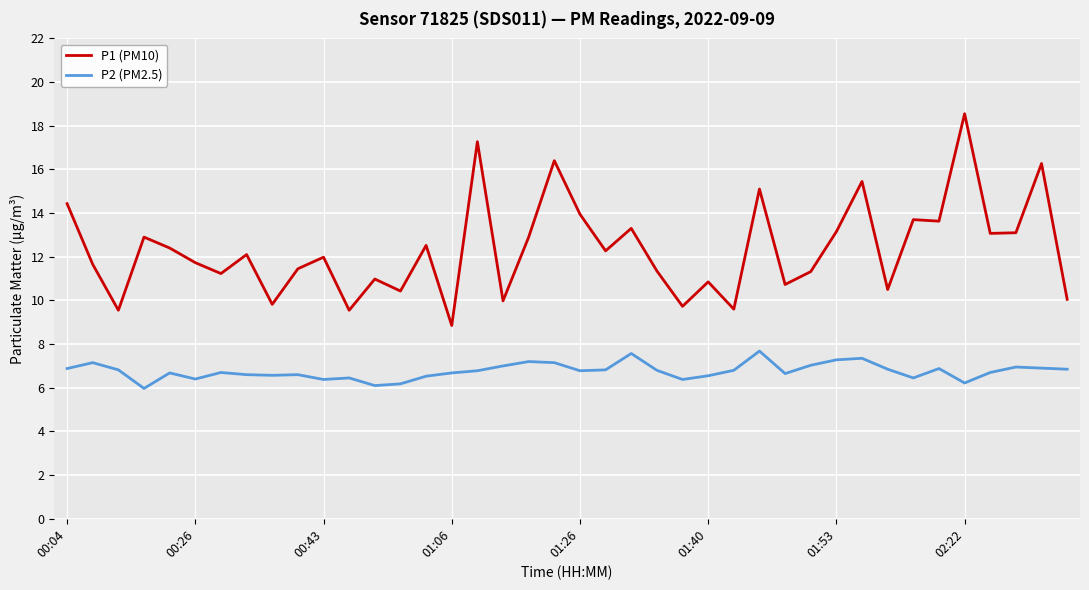

In P2 (PM2.5), how many points are lower than both neighbors (excluding endpoints)?

10